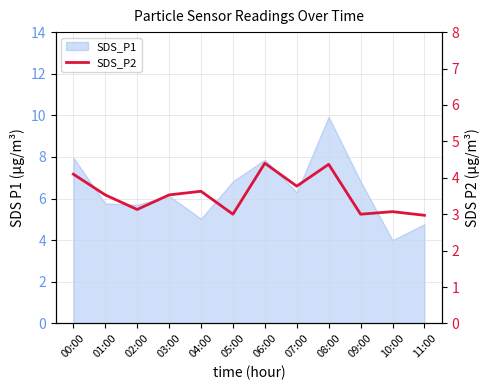

What is the label of the 10th point from the left?

09:00